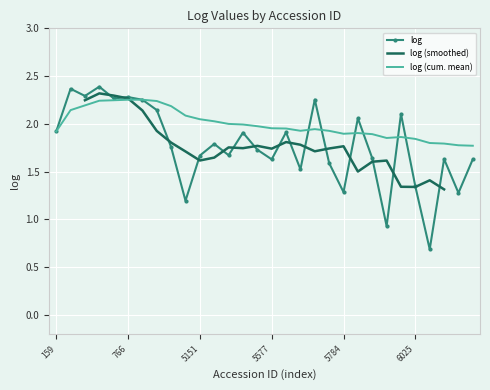

Is it true that the value at 5779 is 1.6?

True